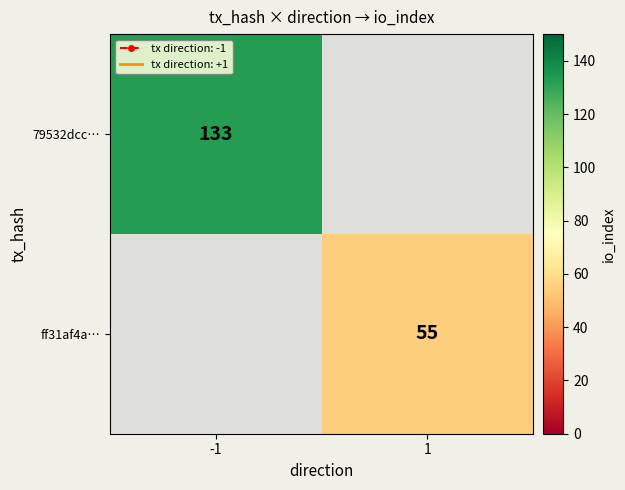

True or false: 79532dcc… has a value of 133 at -1.

True